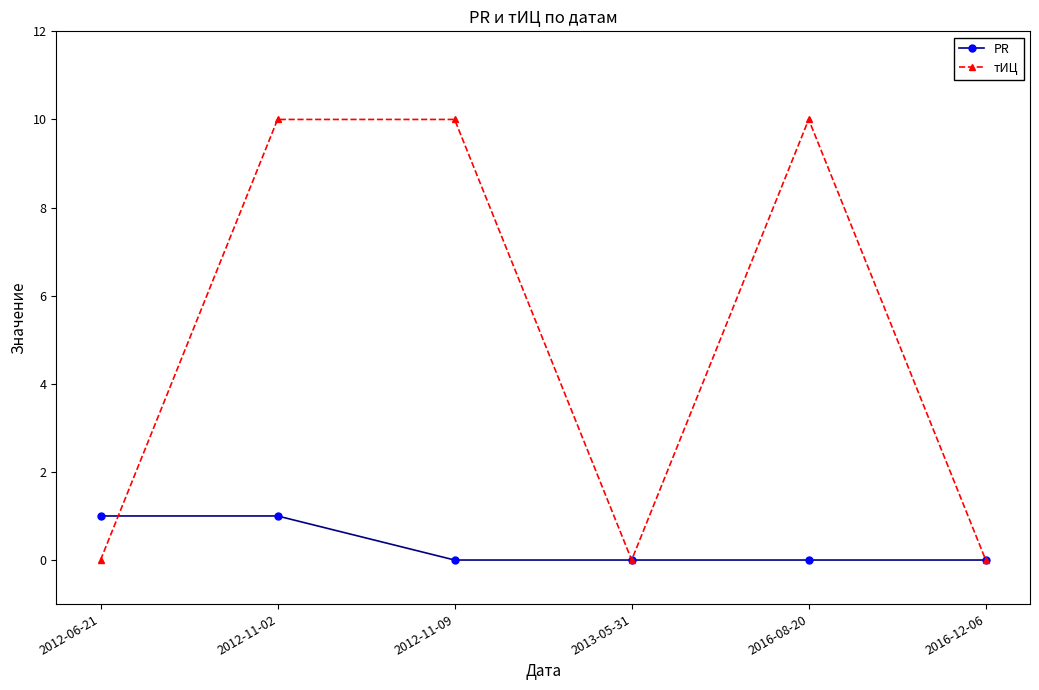

Rank the series by their average value, from highest to lowest.

тИЦ, PR